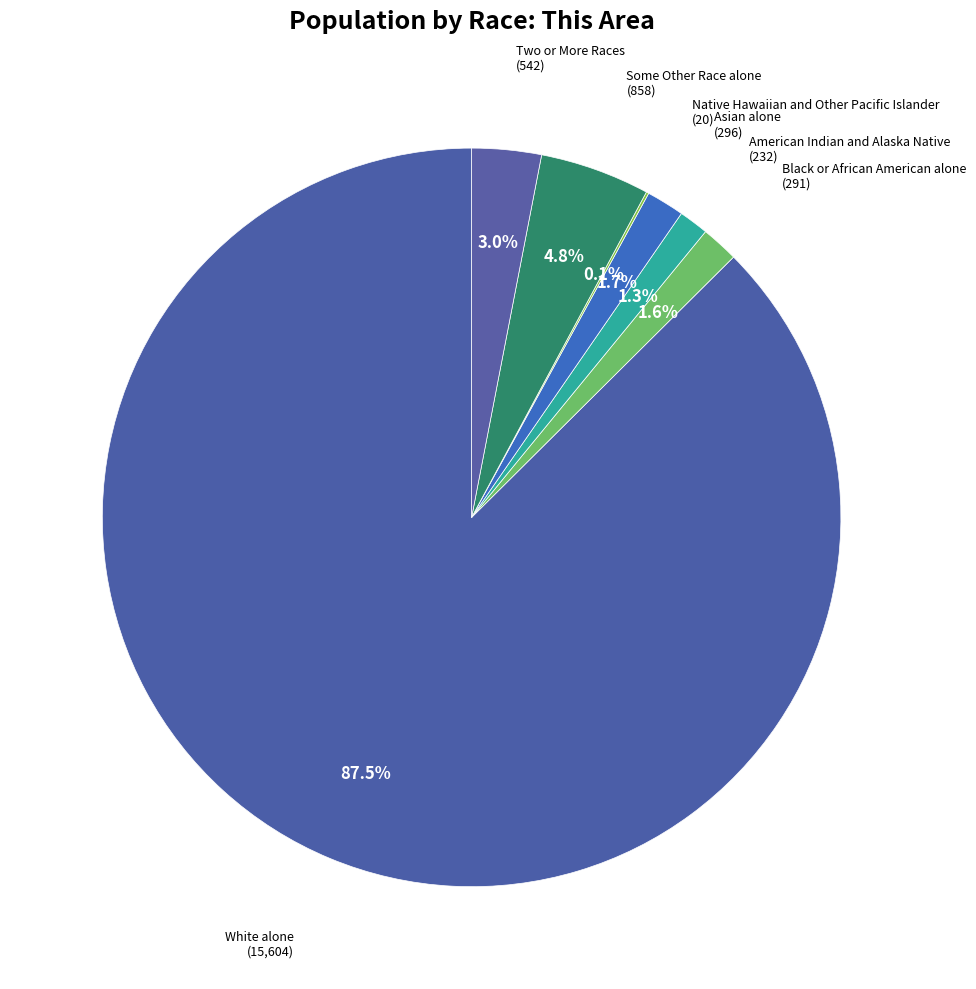

Count the number of slices in the pie.

7